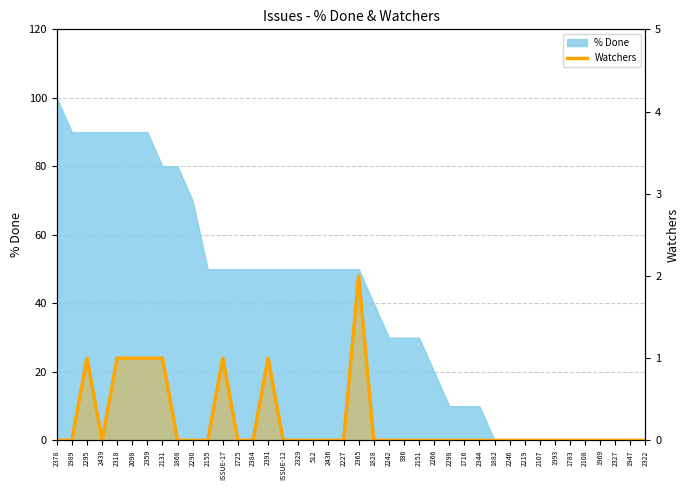

Between 1993 and 1947, which is larger?

1993